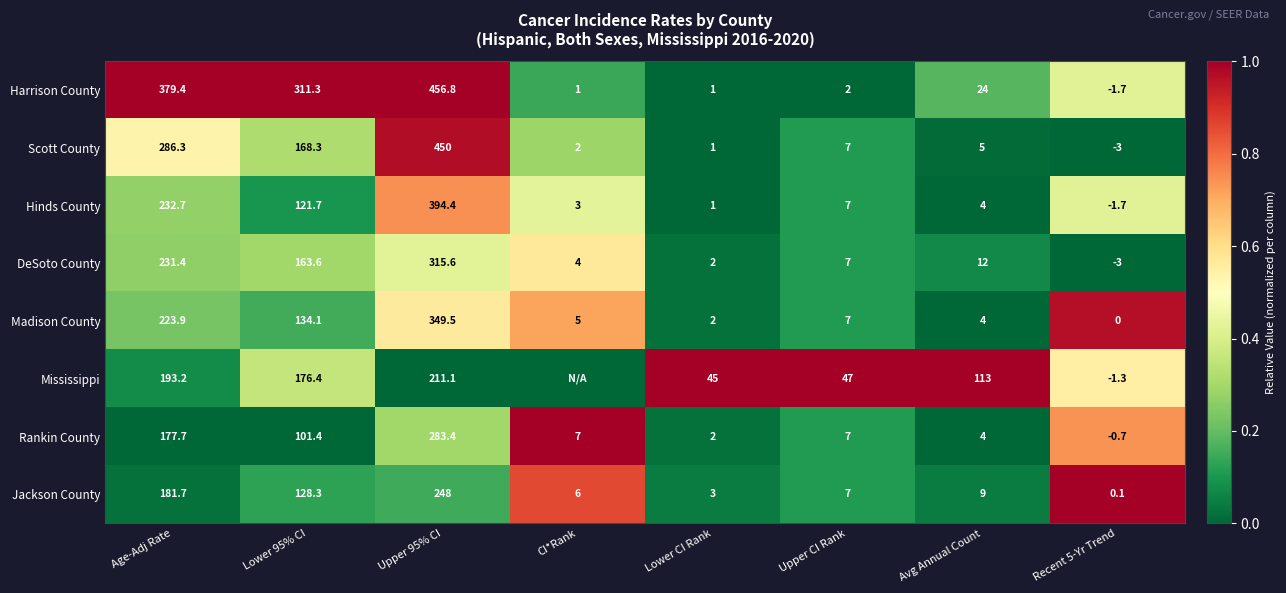

What is the minimum value for Scott County?

-3.0